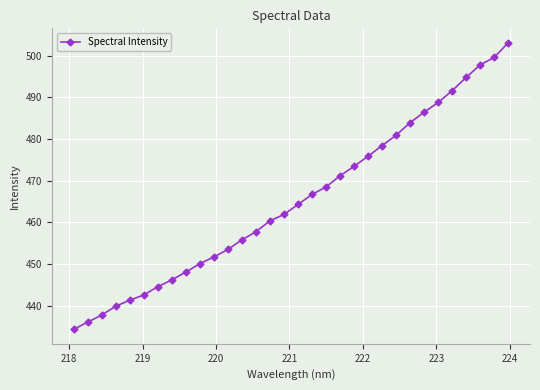

What is the sum of all values?

14887.7